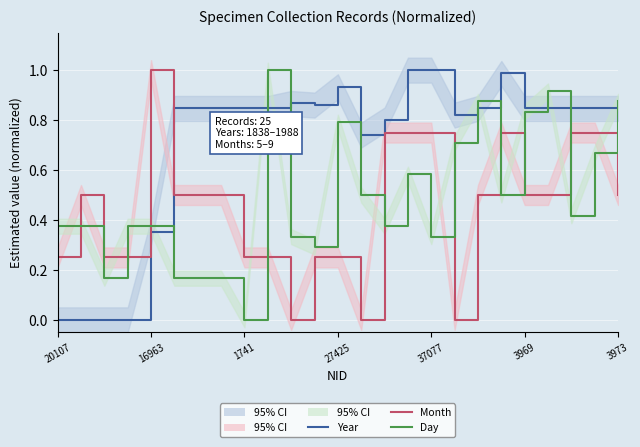

True or false: Collection Month and Collection Day cross at least once.

True